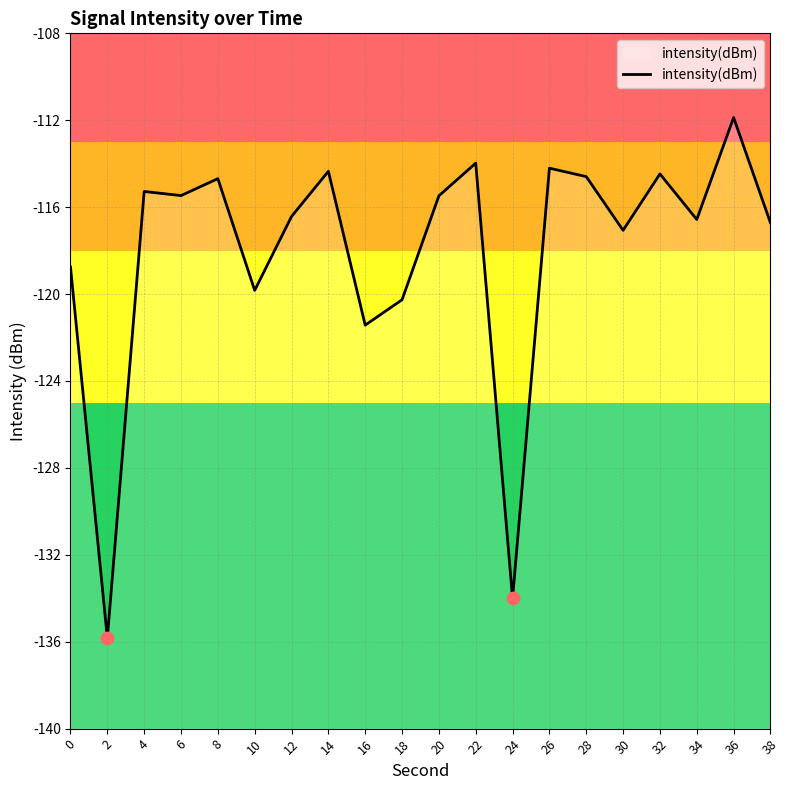

What is the change in value from 8 to 28?

+0.1